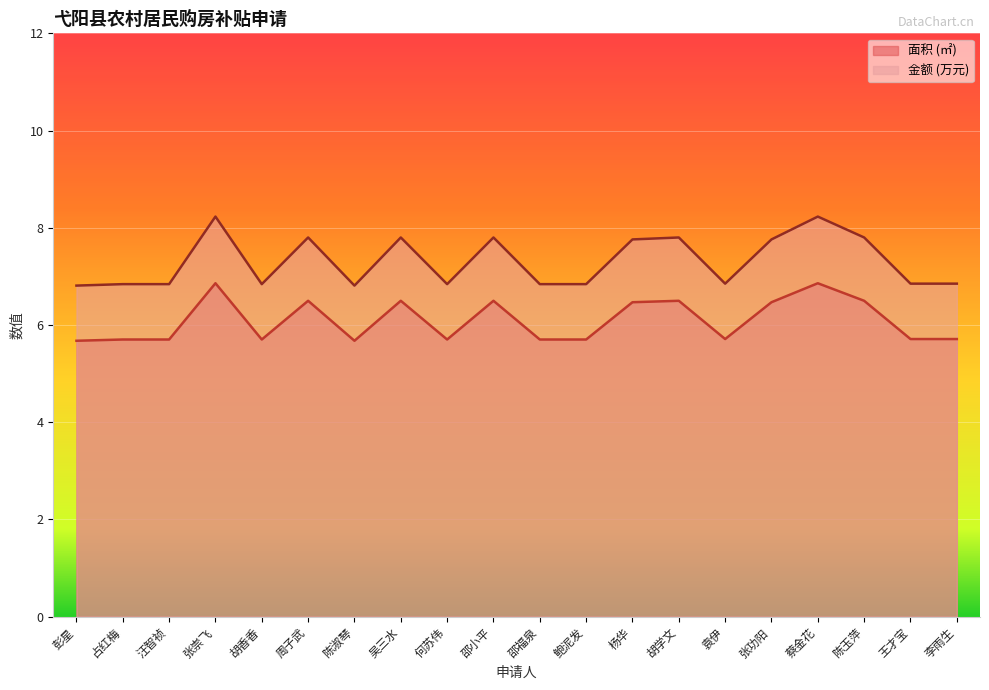

At how many categories does at least one series exceed 7?

9